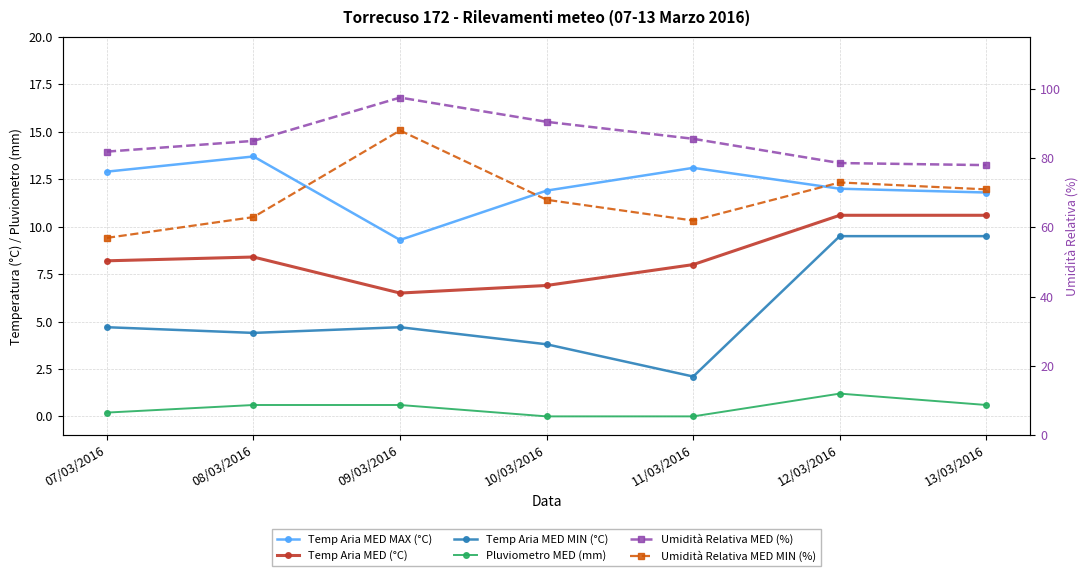

At 12/03/2016, list the series in order from smallest to largest.

Pluviometro MED (mm), Temp Aria MED MIN (°C), Temp Aria MED (°C), Temp Aria MED MAX (°C), Umidità Relativa MED MIN (%), Umidità Relativa MED (%)